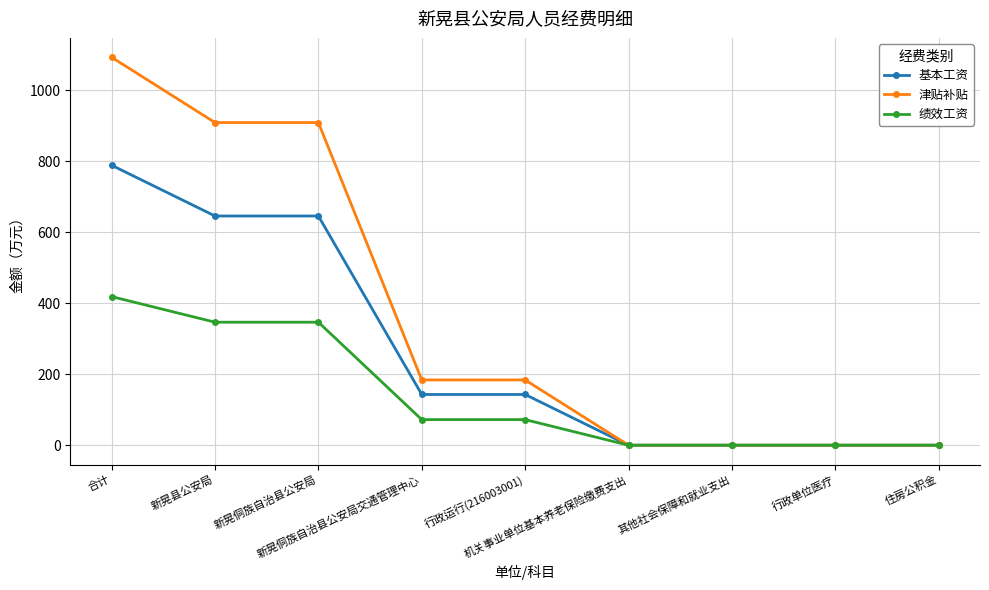

At which label does 绩效工资 reach its peak?

合计